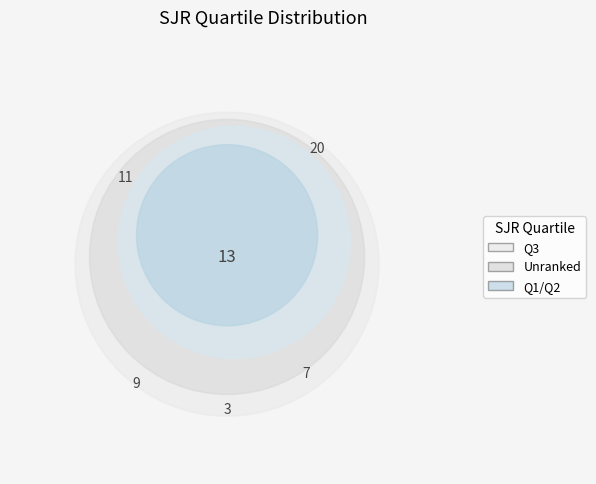

What is the change in value from Q1 to Q3?

+10